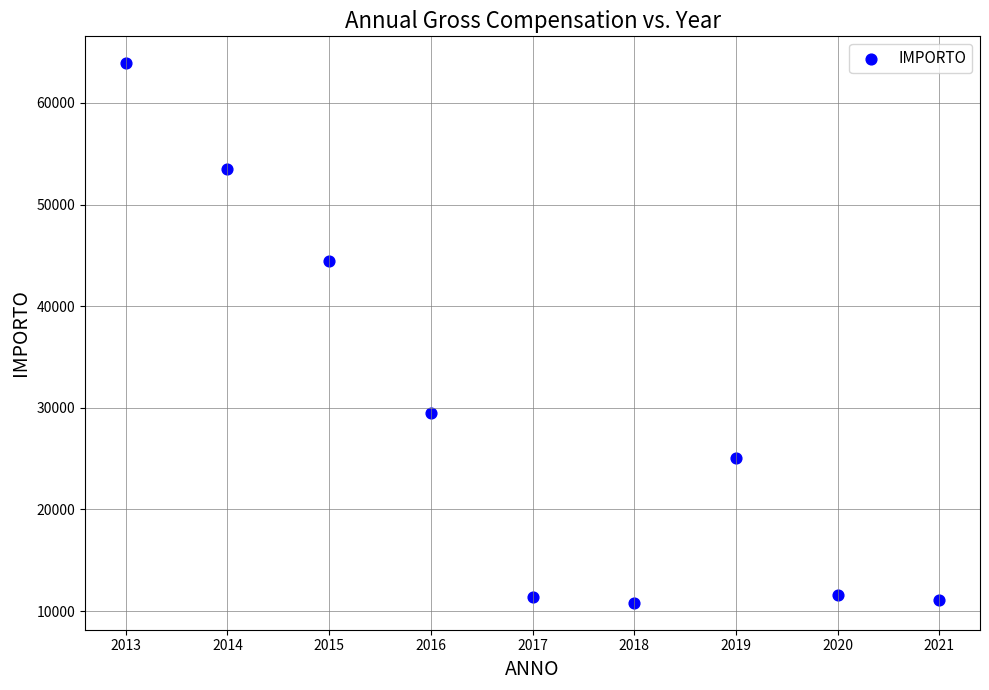

What is the average Y value?

29021